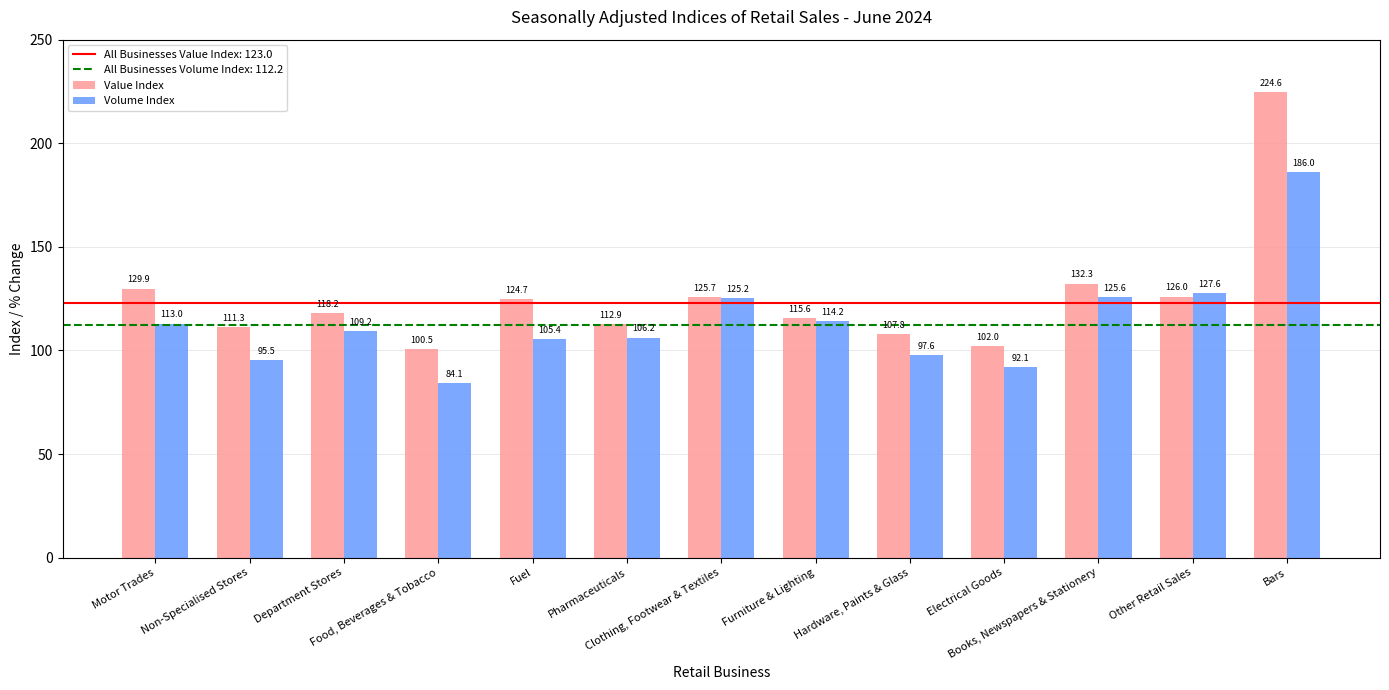

How many bars are there in each group?

2